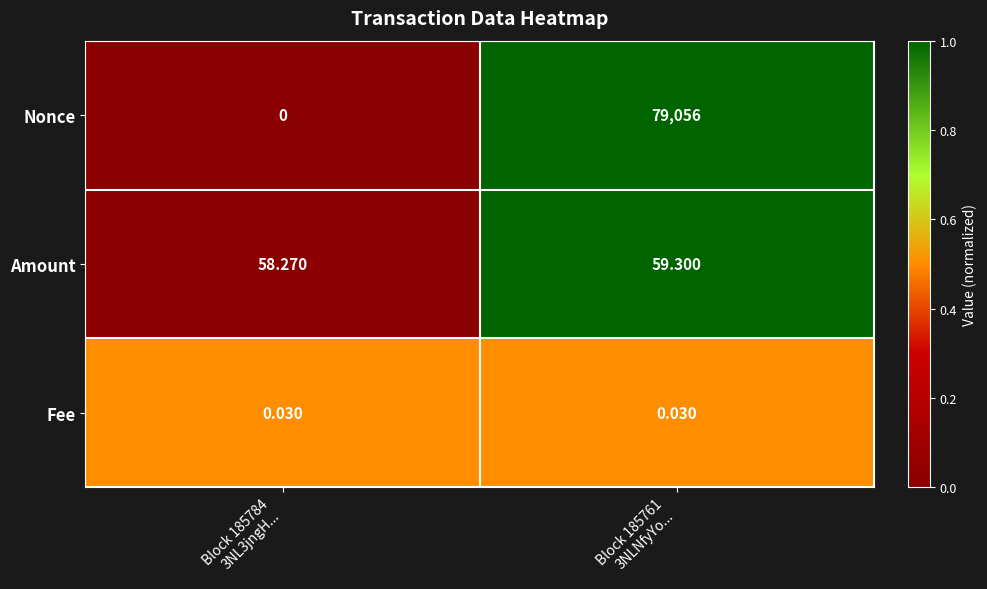

Which series has the largest range (max minus min)?

Nonce